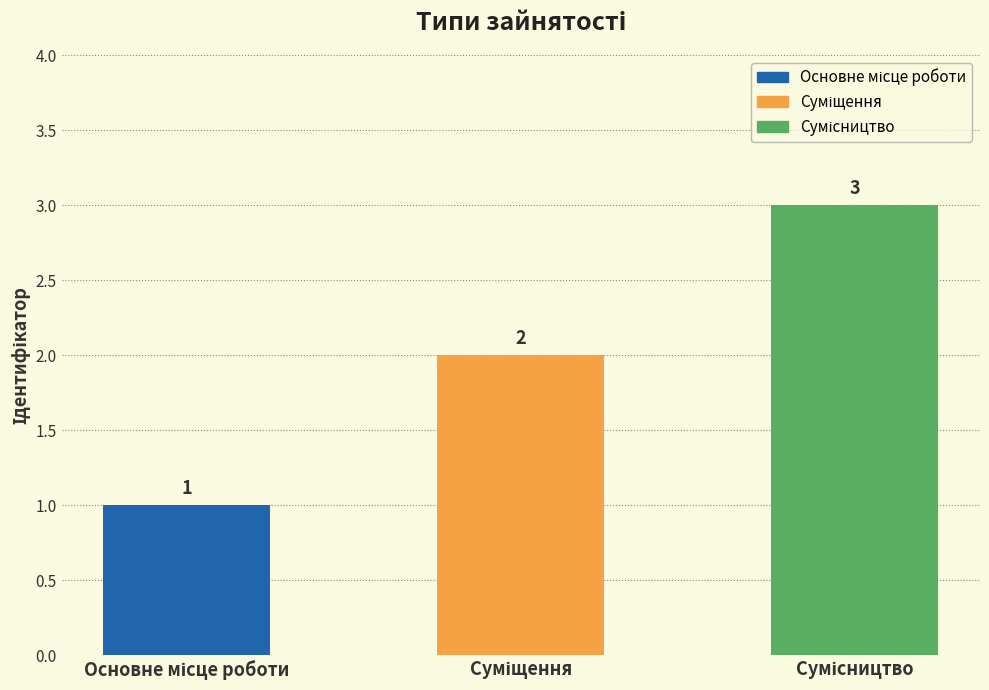

What is the value of the 3rd bar from the left?

3